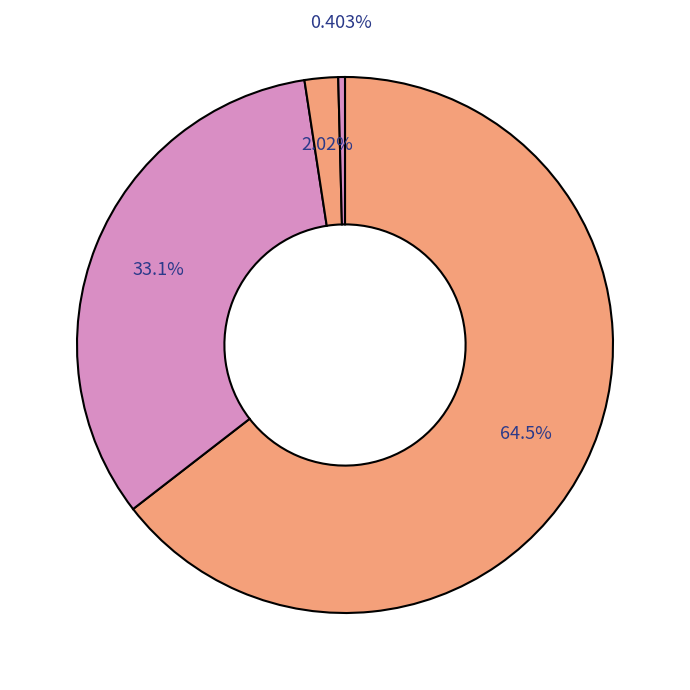

Count the number of slices in the pie.

4